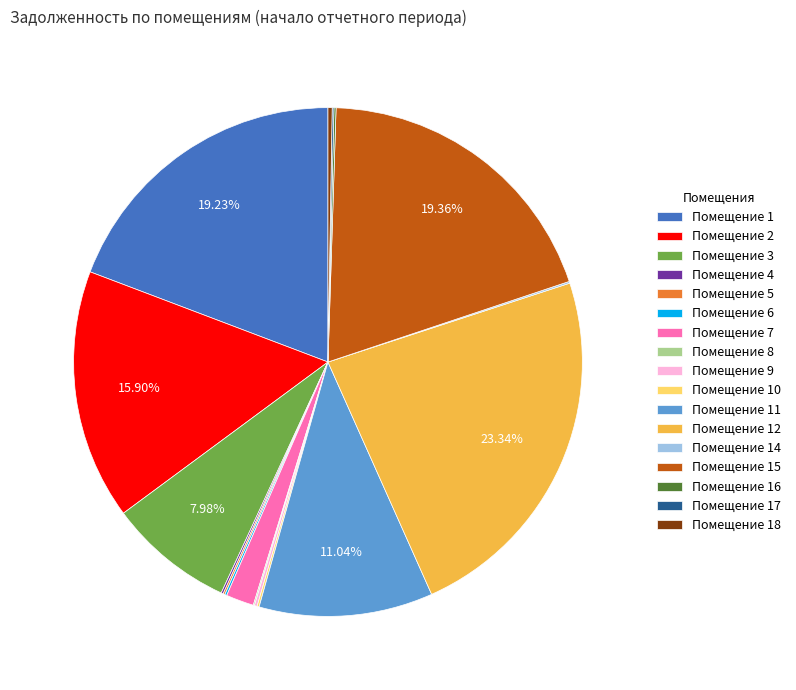

Which has a higher value, Помещение 15 or Помещение 3?

Помещение 15